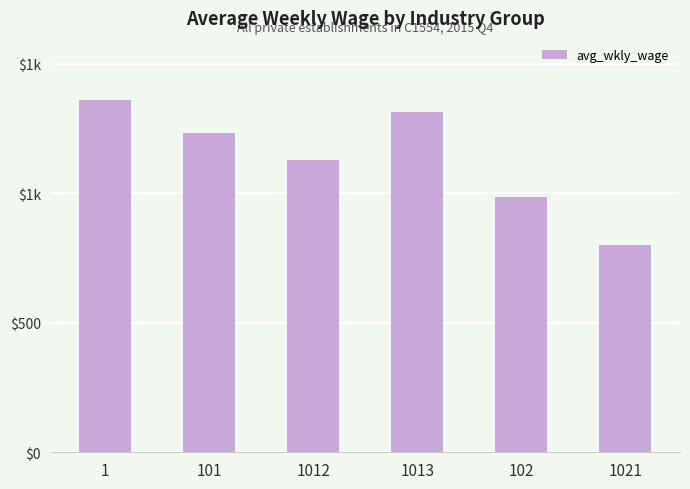

Rank the categories by value from highest to lowest.

1, 1013, 101, 1012, 102, 1021